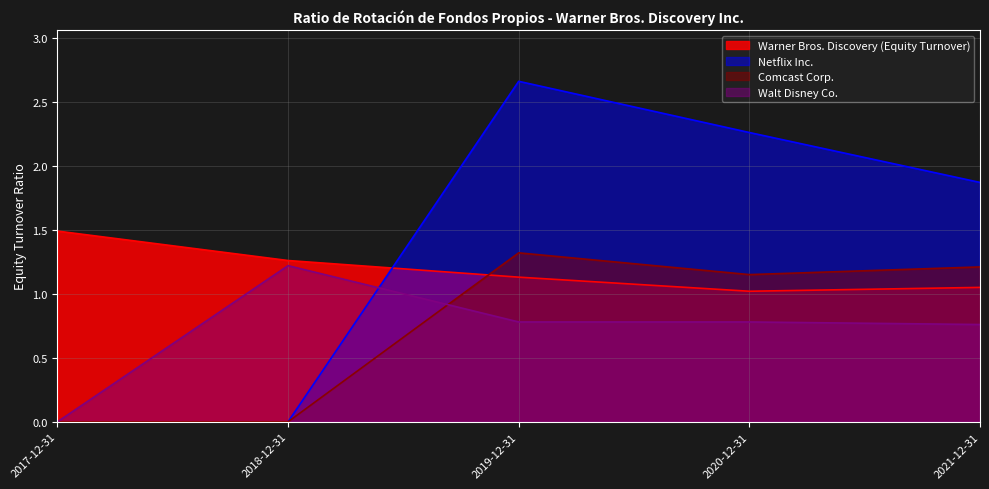

Which category has the lowest value in the Walt Disney Co. series?

2017-12-31